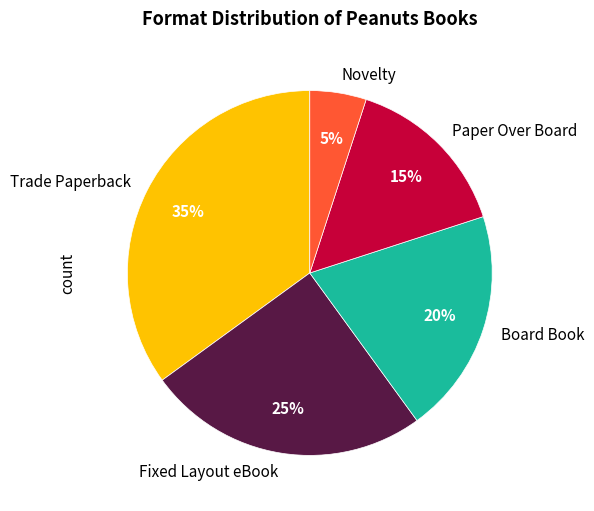

Is there a majority slice in this chart?

No